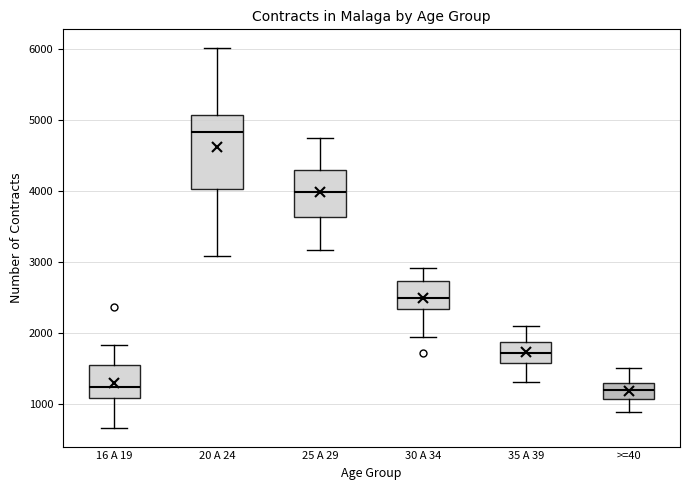

Reading left to right, transcribe this box plot: for each box, give where its median line is, the range the box spans, and where its two whiskers end, as read against the y-axis. The values are not printed on the chart, so give them approximately, as read against the axis.

16 A 19: median 1200, box 1100 to 1500, whiskers 700 to 1800
20 A 24: median 4800, box 4000 to 5100, whiskers 3100 to 6000
25 A 29: median 4000, box 3600 to 4300, whiskers 3200 to 4700
30 A 34: median 2500, box 2300 to 2700, whiskers 1900 to 2900
35 A 39: median 1700, box 1600 to 1900, whiskers 1300 to 2100
>=40: median 1200, box 1100 to 1300, whiskers 900 to 1500